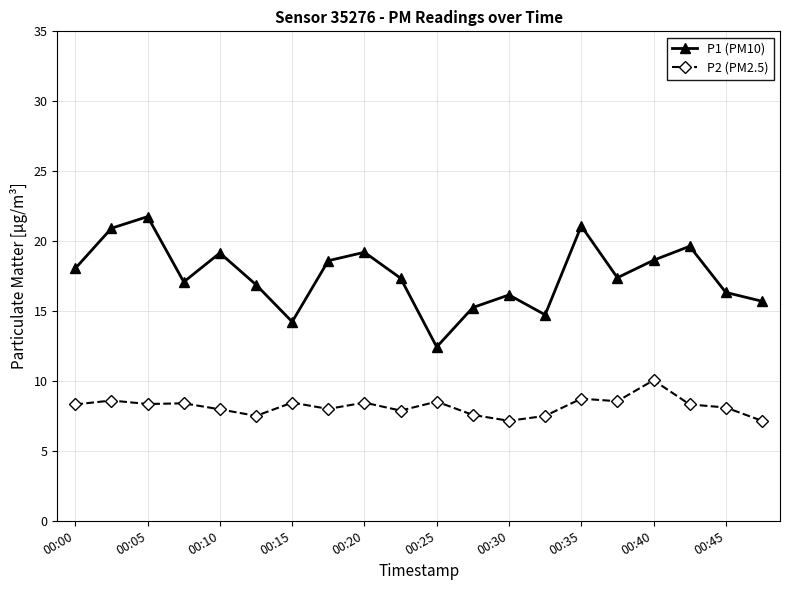

List the series in order of their peak value, lowest first.

P2 (PM2.5), P1 (PM10)